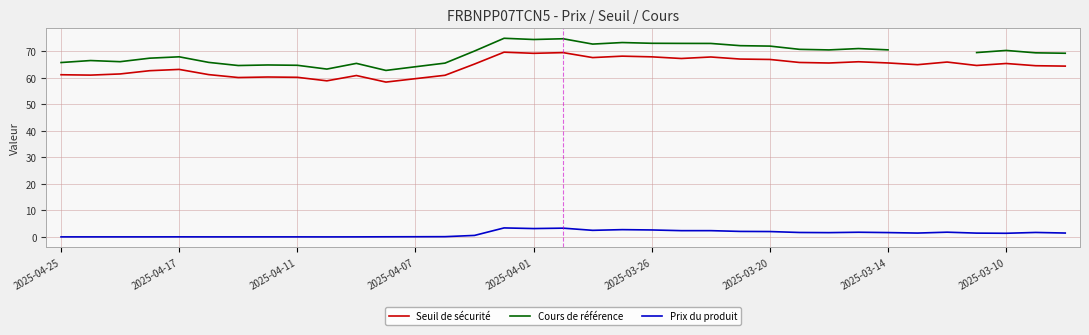

What is the maximum value for Seuil de sécurité?

69.7